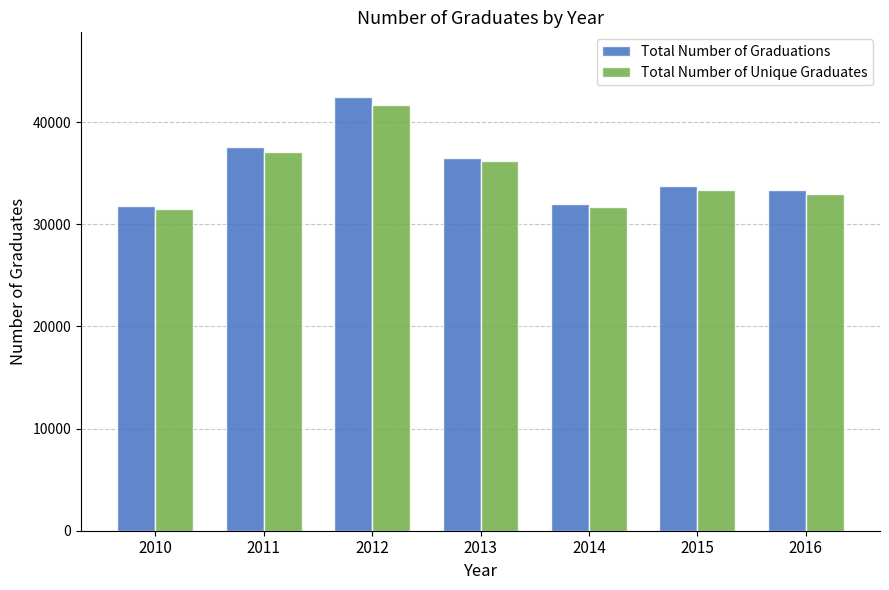

What is the total value across all series at 2011?

74600